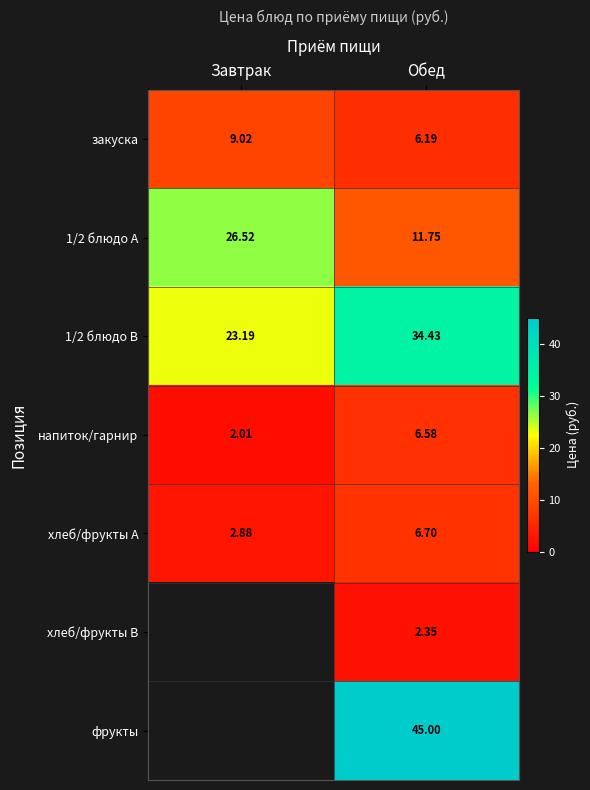

Read the 1/2 блюдо B value at Завтрак.

23.2